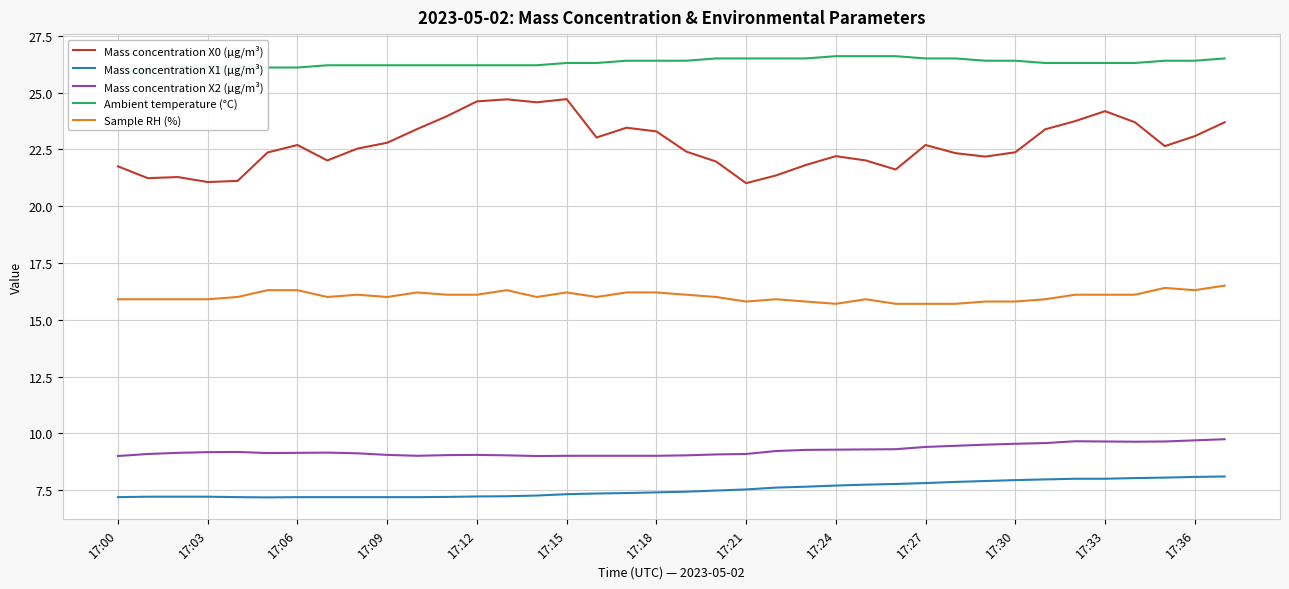

True or false: Mass concentration X0 (μg/m³) and Mass concentration X1 (μg/m³) cross at least once.

False